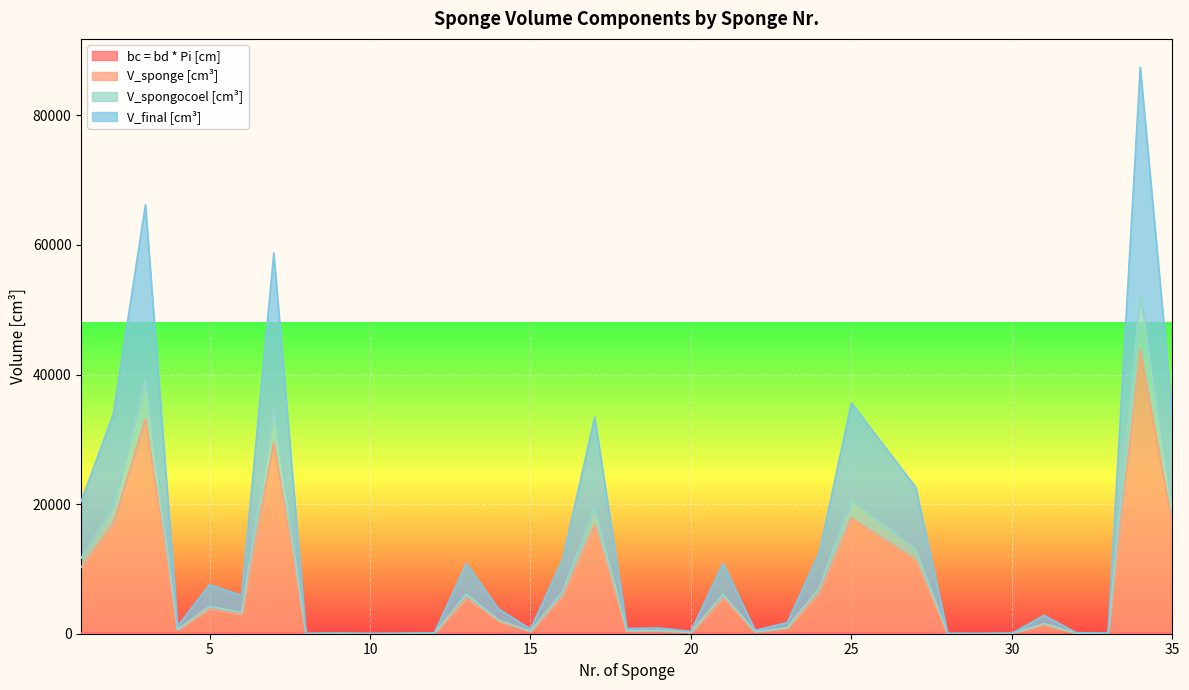

Between 3 and 9, which series saw the biggest shift?

V_sponge [cm³]